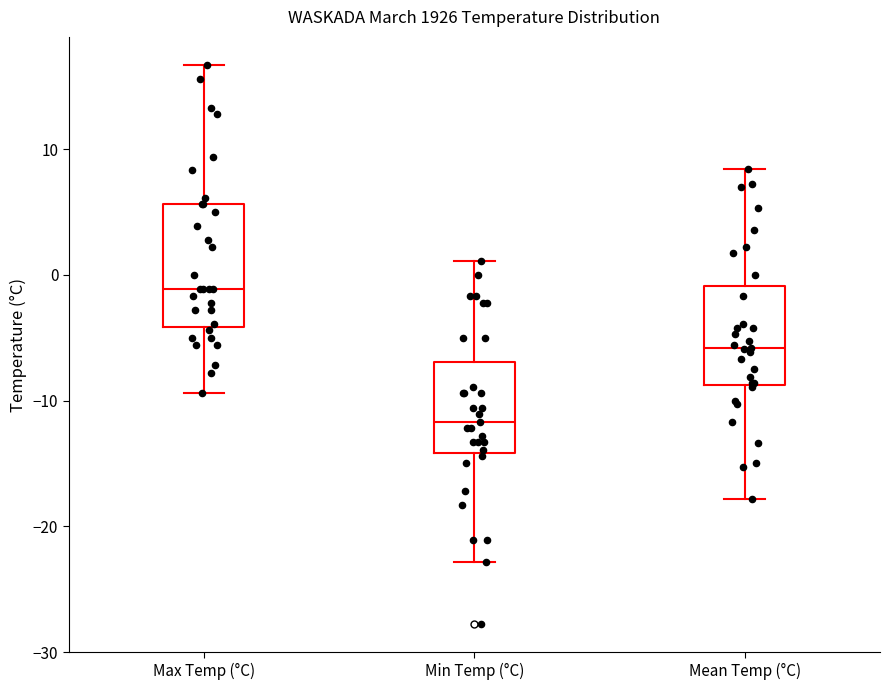

Which box's median line is the lowest?

Min Temp (°C)